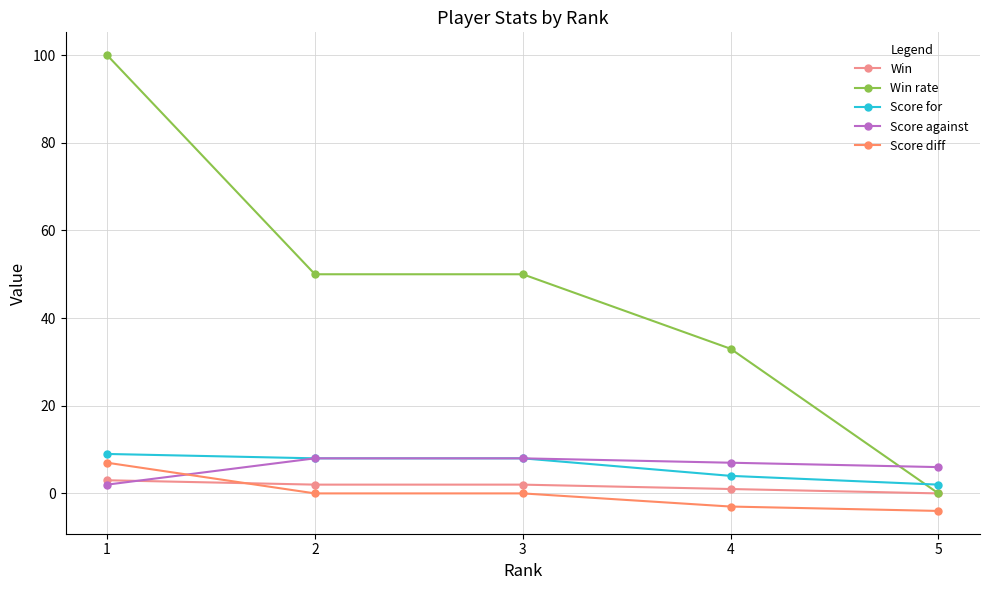

How many values in the Win series are below 2?

2